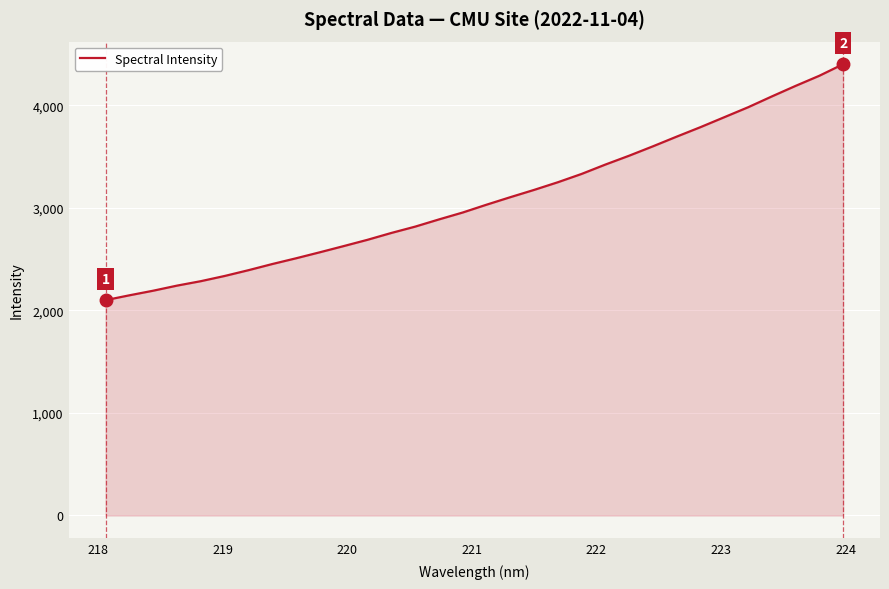

What is the smallest value displayed?

2100.2